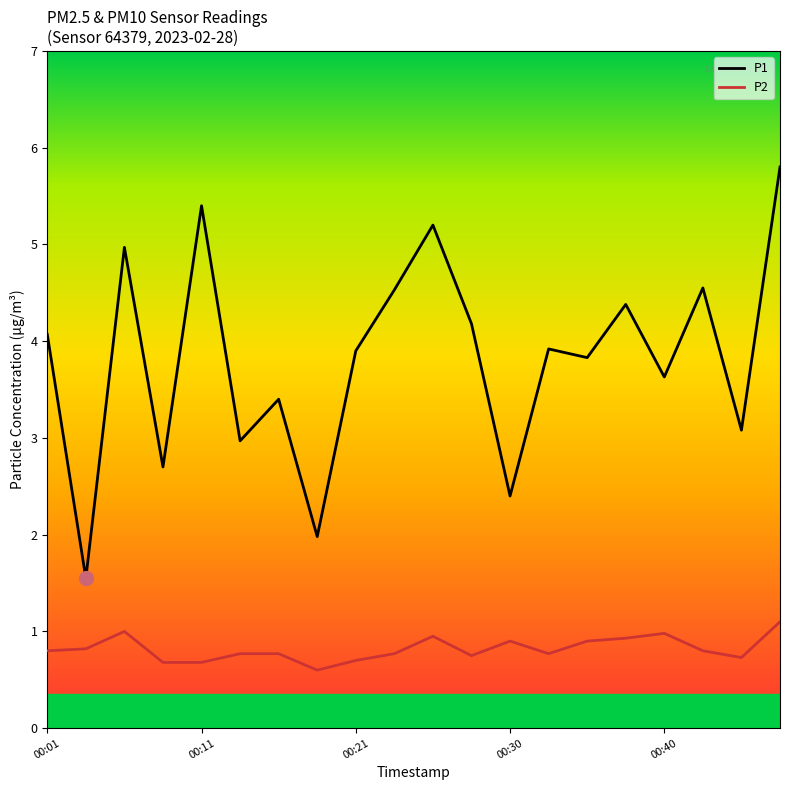

Which series has the largest total across all categories?

P1